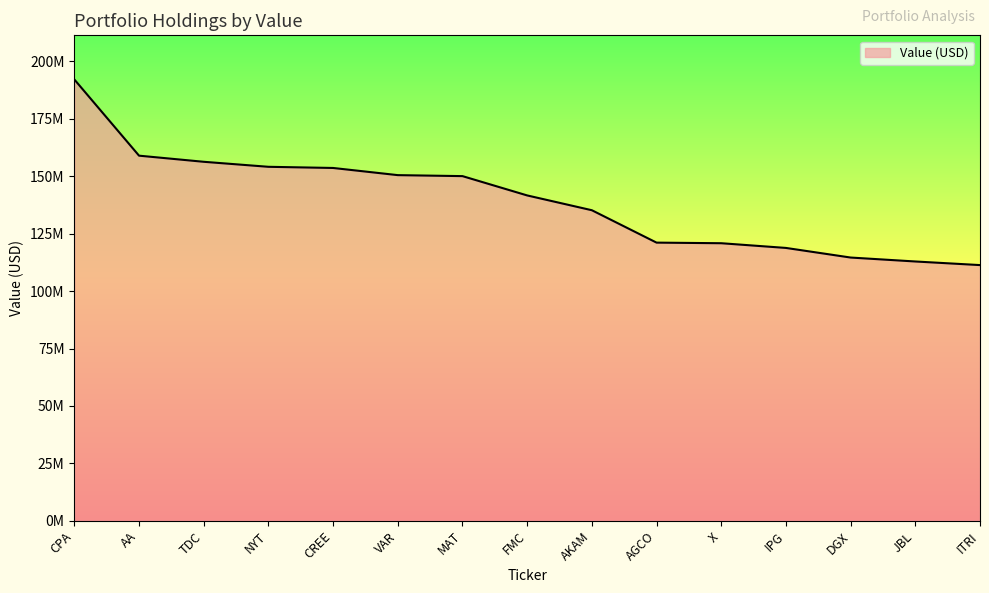

List the labels in order of value, smallest first.

ITRI, JBL, DGX, IPG, X, AGCO, AKAM, FMC, MAT, VAR, CREE, NYT, TDC, AA, CPA